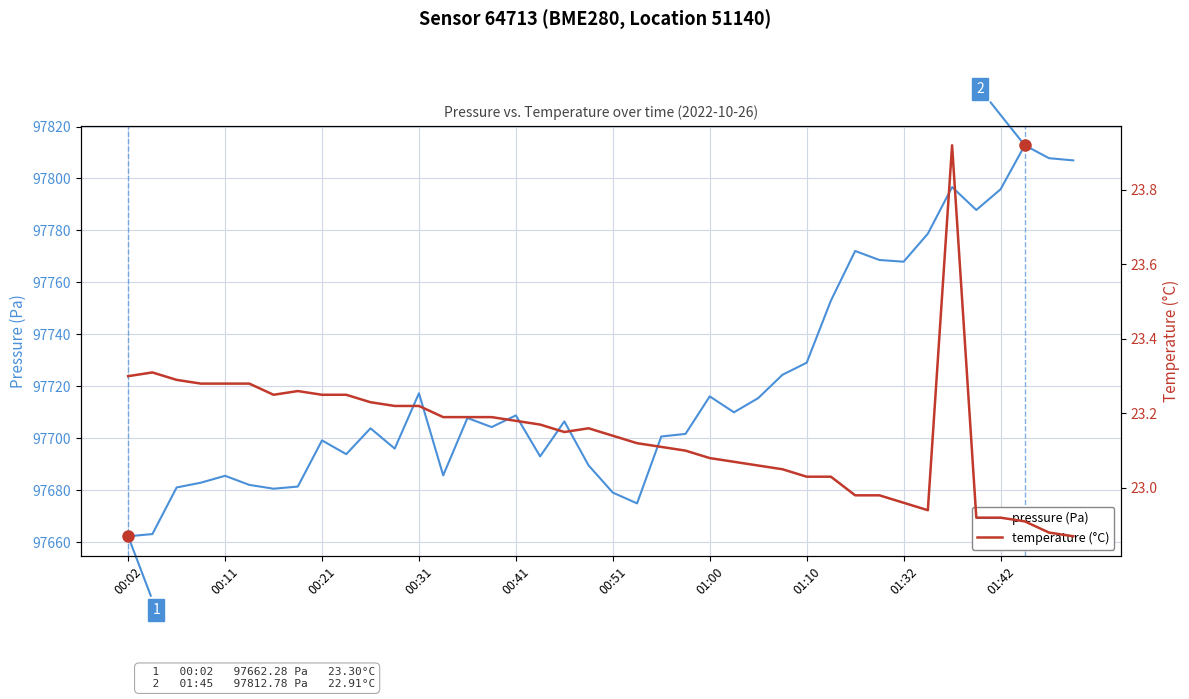

True or false: temperature (°C) and pressure (Pa) cross at least once.

False